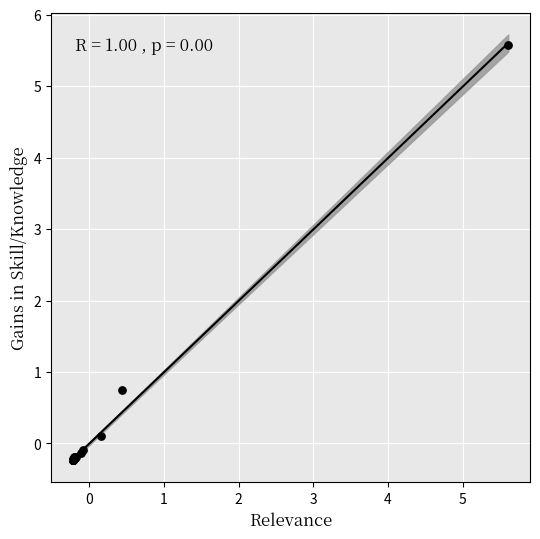

What Y value in the scatter plot is closest to 2?

0.7